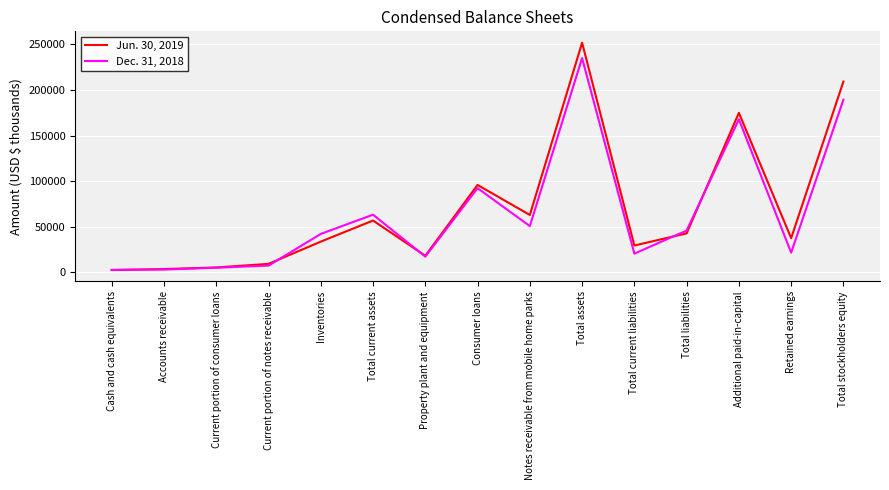

Which series has the largest range (max minus min)?

Jun. 30, 2019